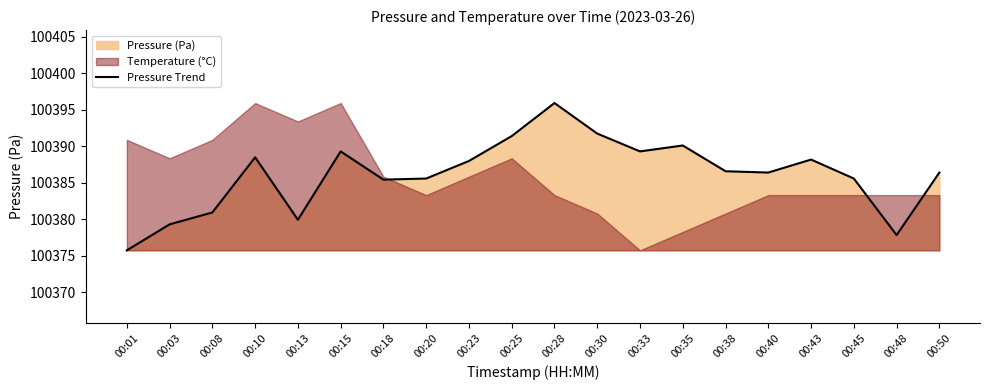

True or false: the data shows 100379.3 at 00:03.

True